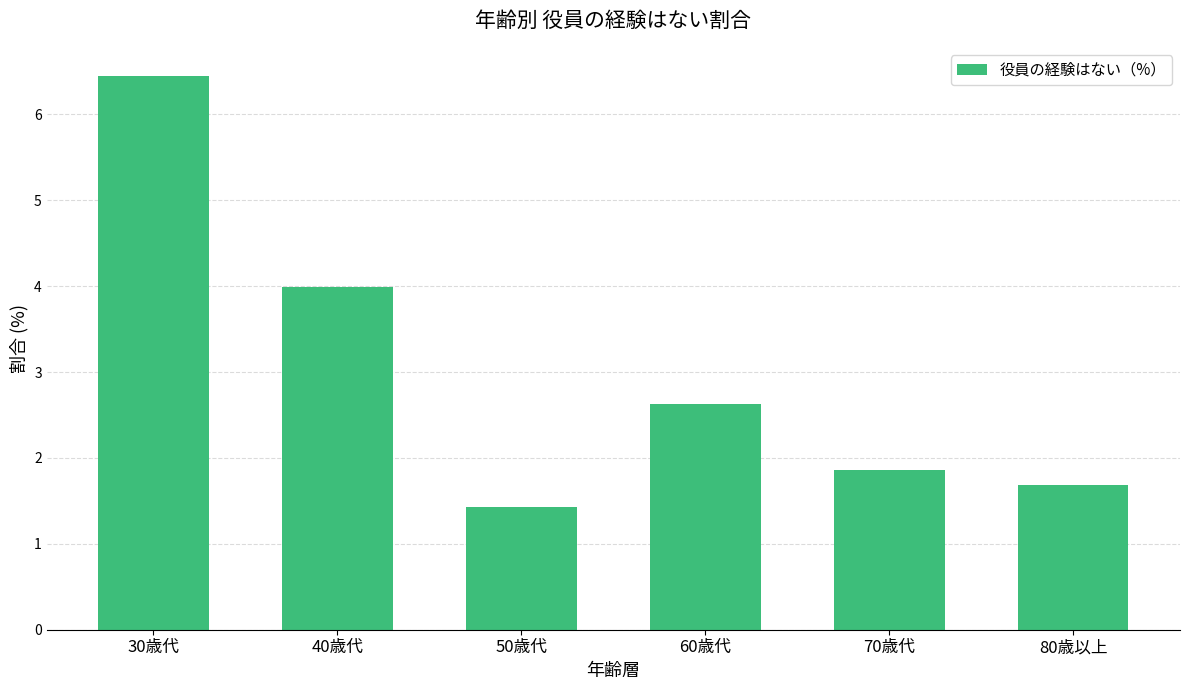

What is the approximate value at 30歳代?

6.5